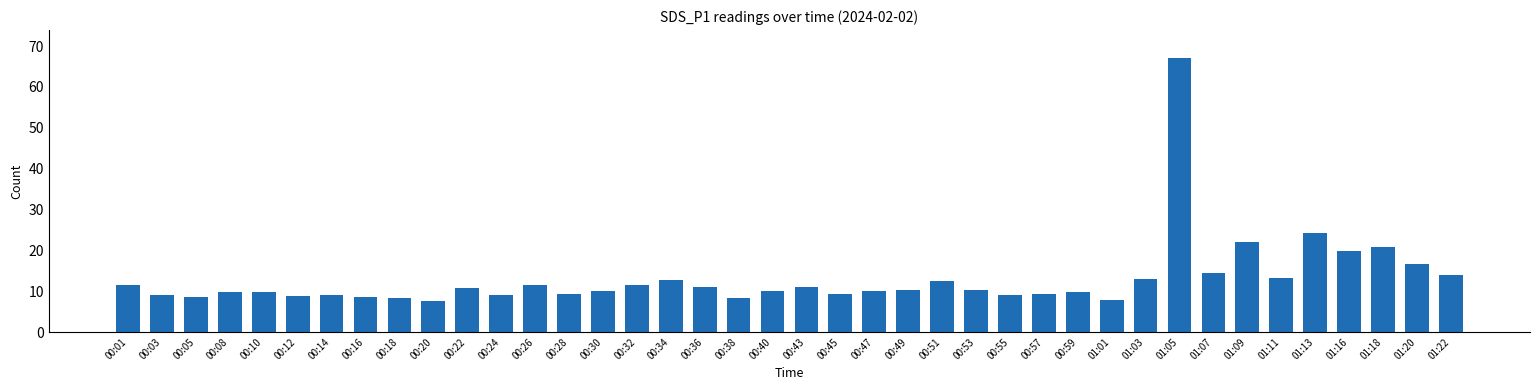

What is the sum of all values?

520.1